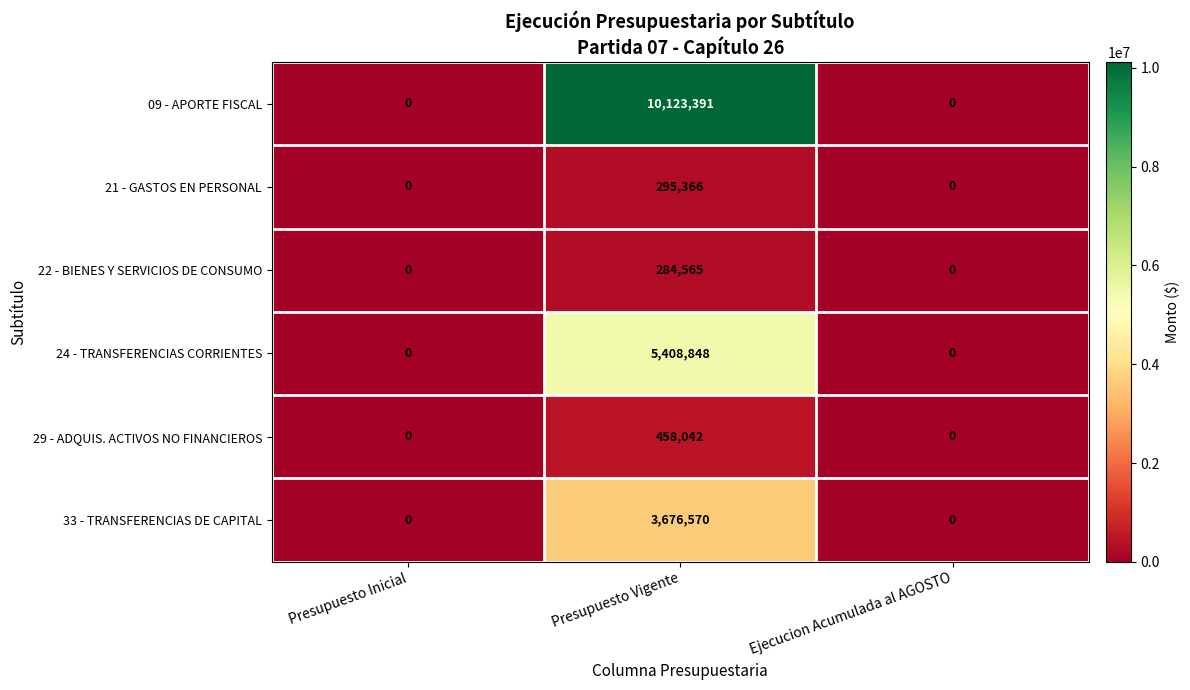

How many 29 - ADQUIS. ACTIVOS NO FINANCIEROS values are between 0 and 458042?

3